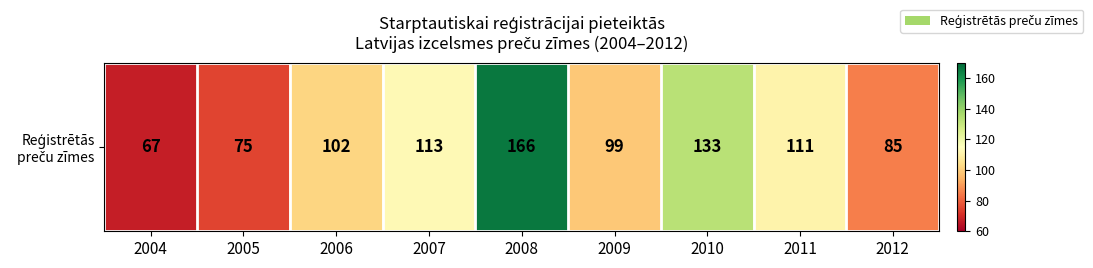

The value at 2008 is 277. True or false?

False